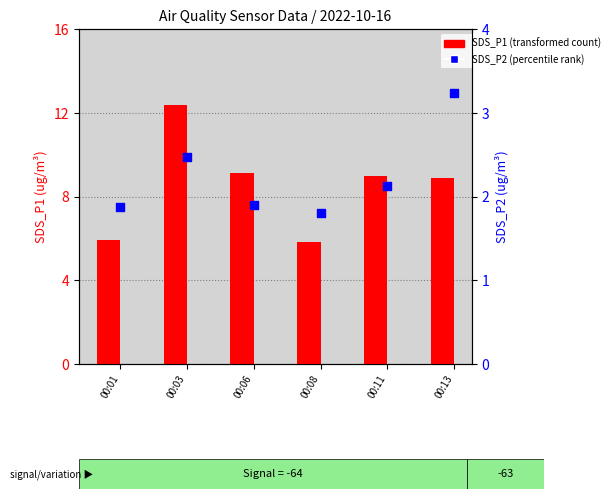

Which series contains the highest Y value?

SDS_P1 (transformed count)